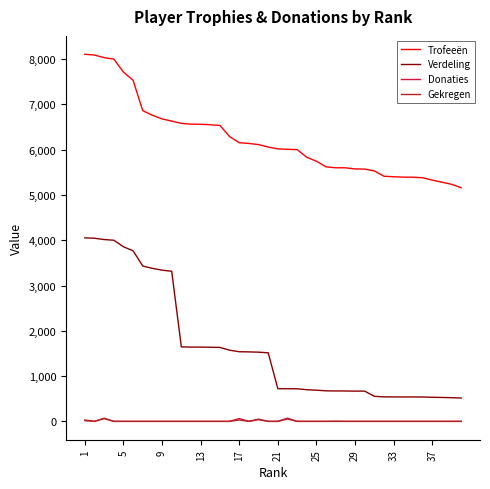

Which series has the largest total across all categories?

Trofeeën